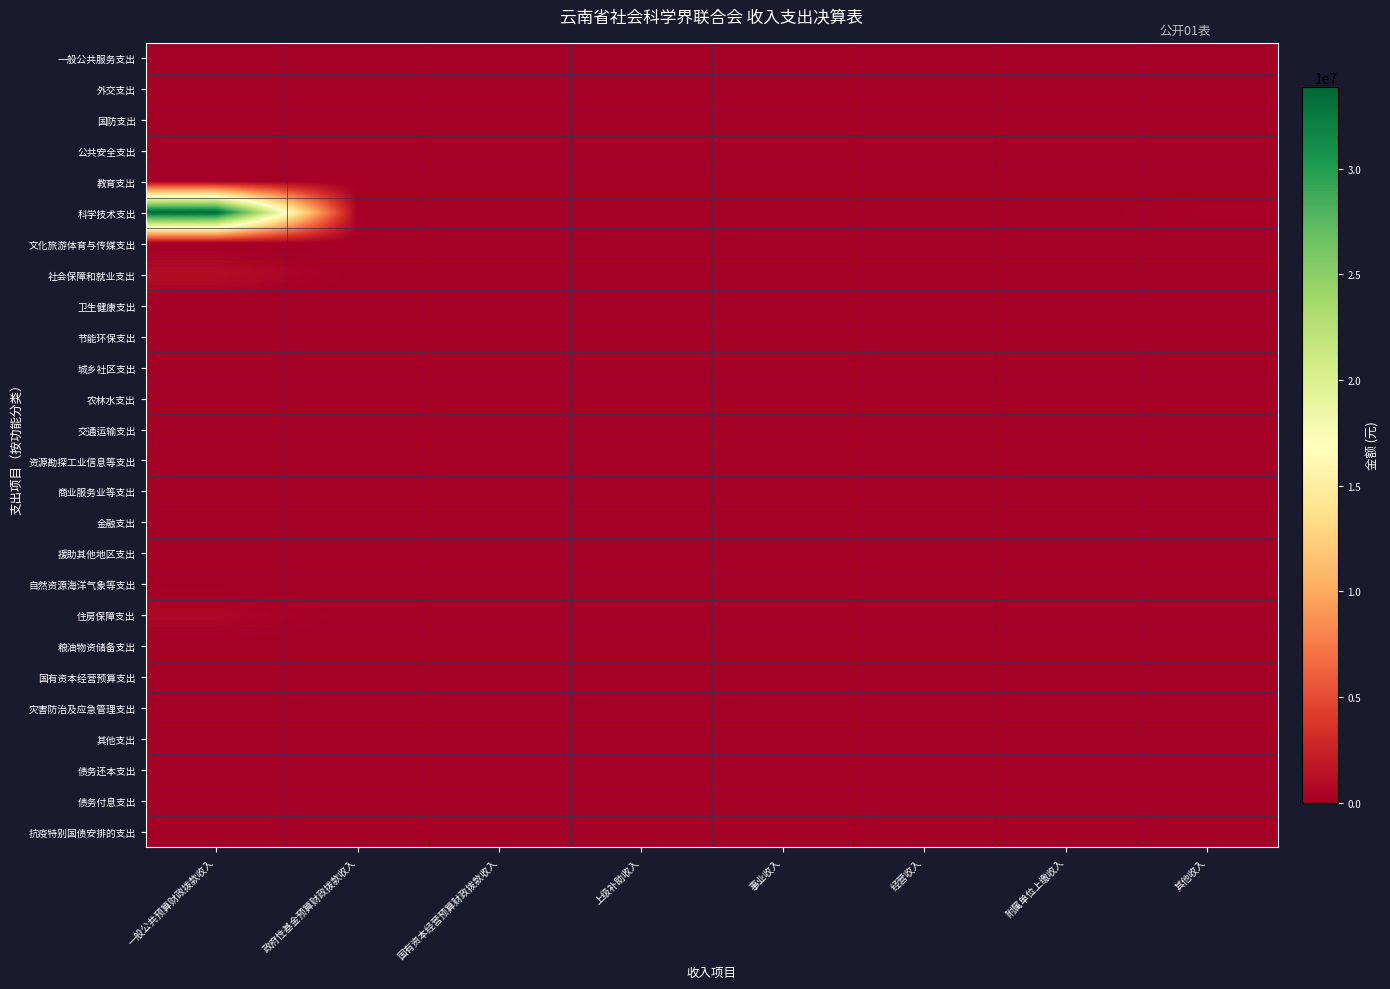

At which category is the sum across all series the highest?

一般公共预算财政拨款收入